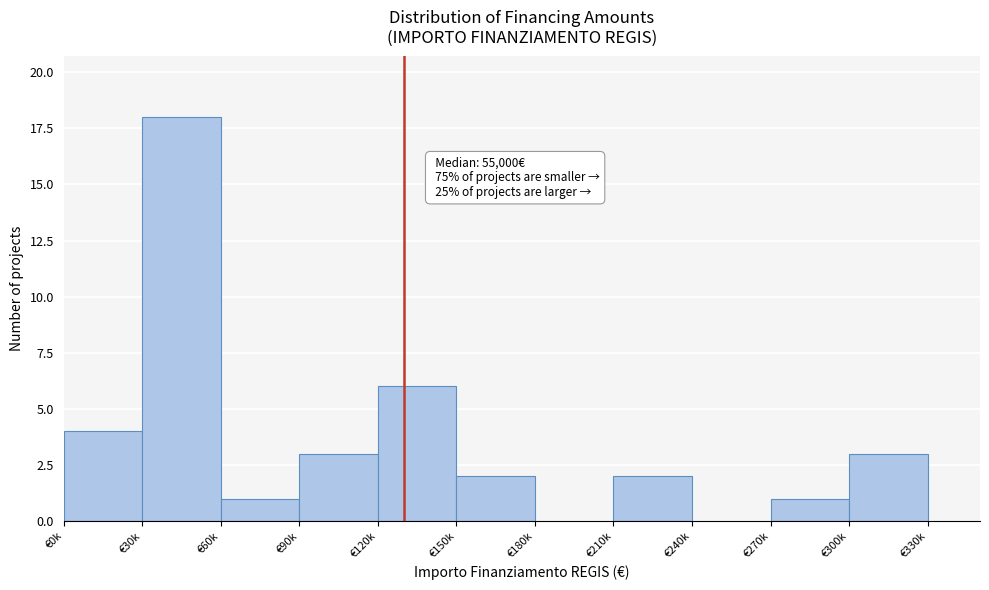

Reading left to right, list all the values displayed in this chart.

€0k=4	€30k=18	€60k=1	€90k=3	€120k=6	€150k=2	€180k=0	€210k=2	€240k=0	€270k=1	€300k=3	€330k=0